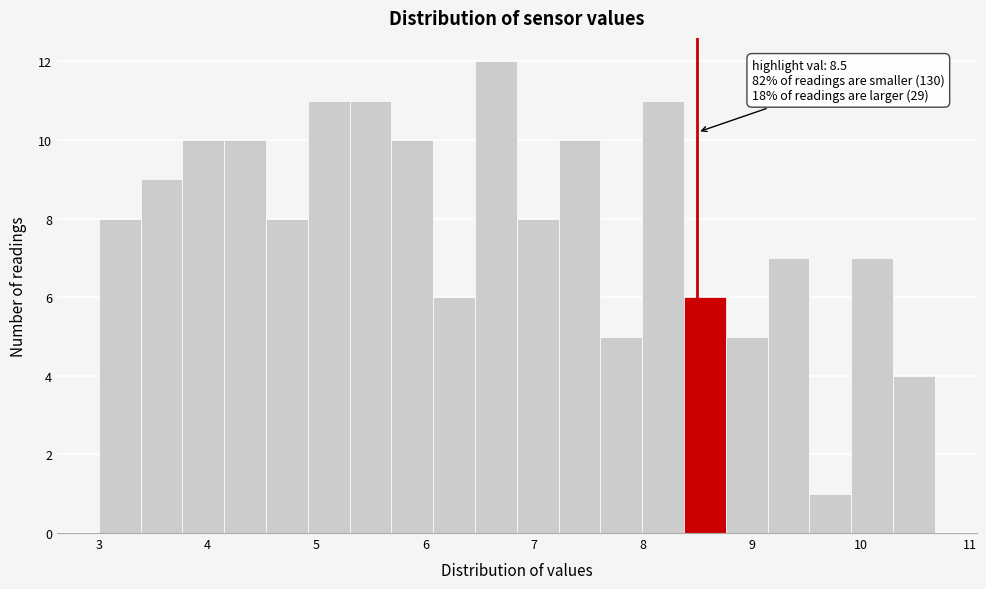

Read against the x-axis, roughly where is the centre of the tallest bar?

6.6